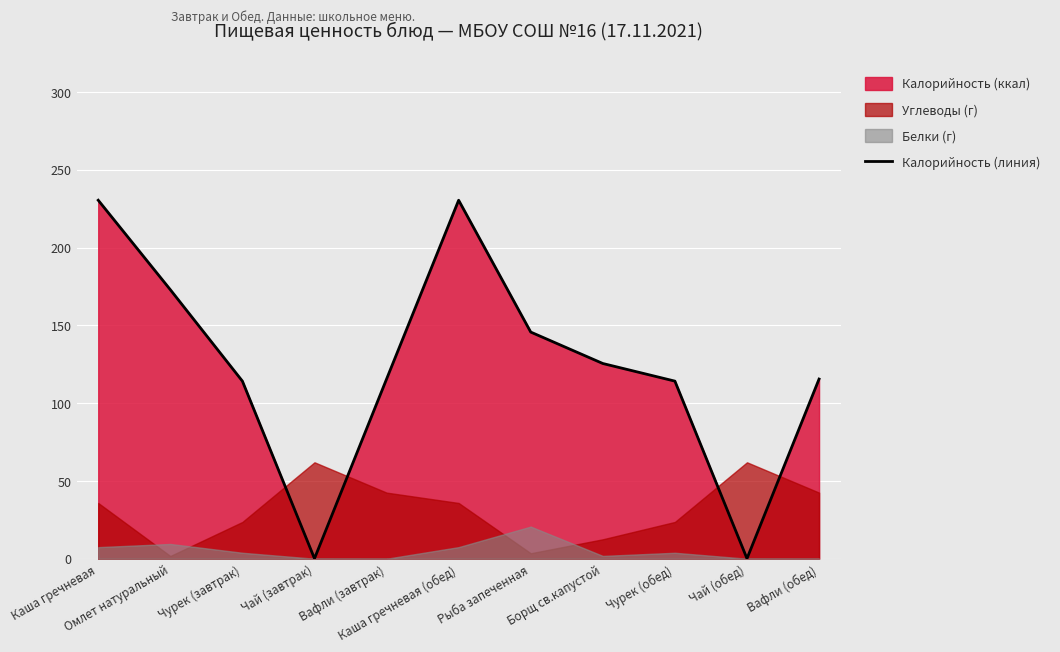

True or false: the data shows 192.1 at Чурек (обед).

False